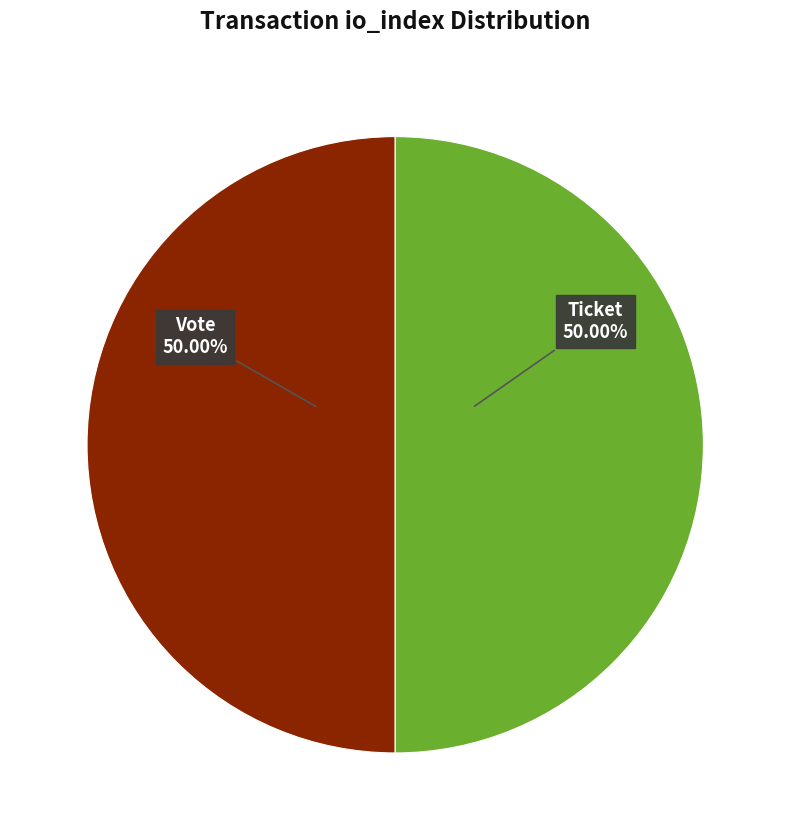

What is the ratio of the value at Ticket to the value at Vote?

1.0